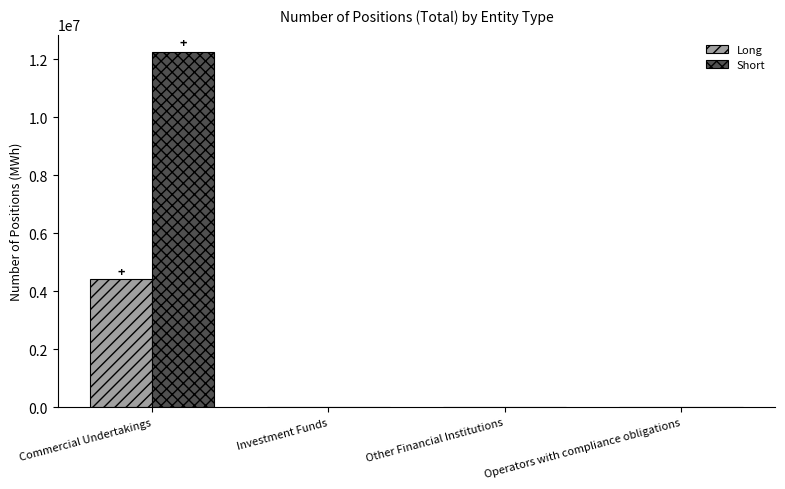

Count the number of data series in this chart.

2